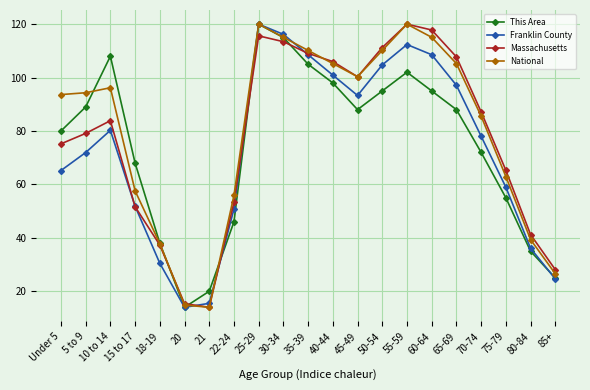

At how many categories does at least one series exceed 99?

10